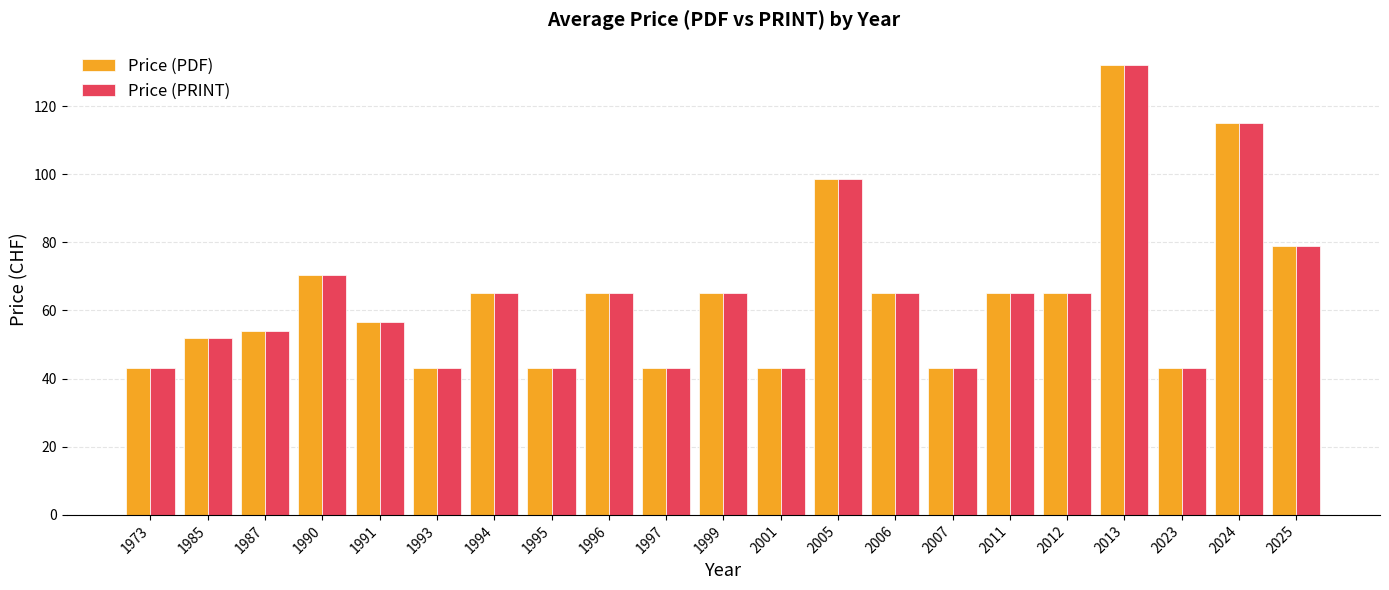

What is the average value of the Price (PDF) series?

64.2